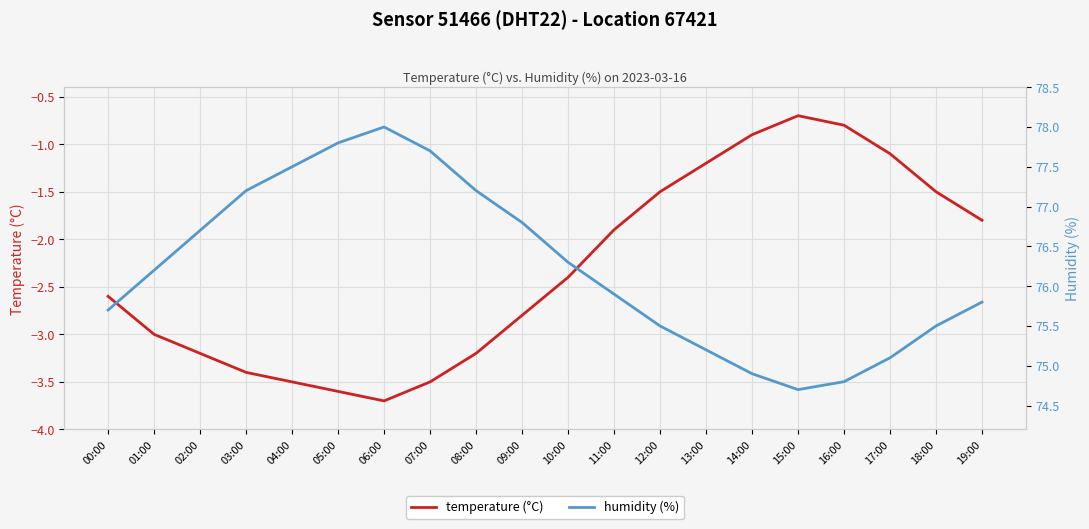

True or false: humidity (%) and temperature (°C) intersect in this chart.

False